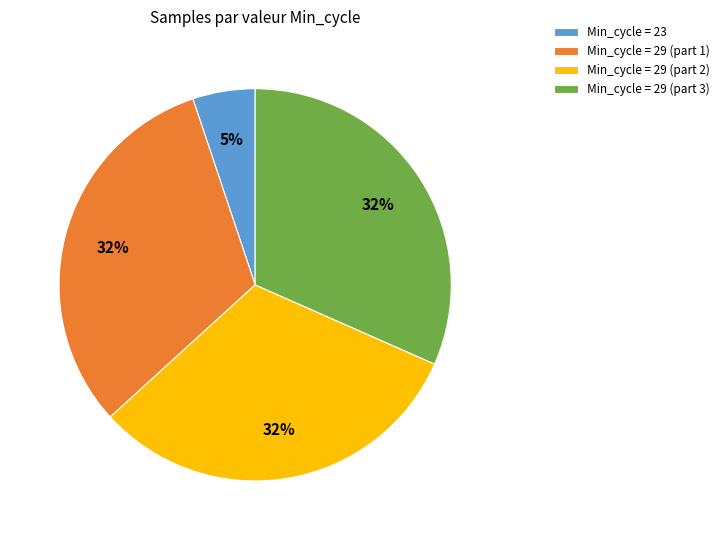

Does any single category account for the majority?

No